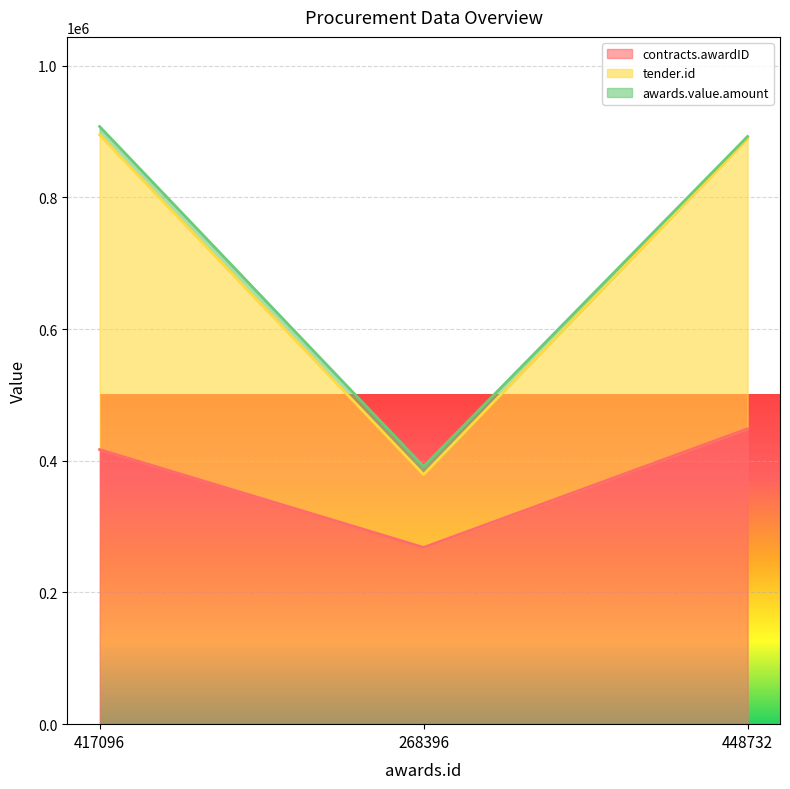

How many values in the tender.id series are below 892696?

1